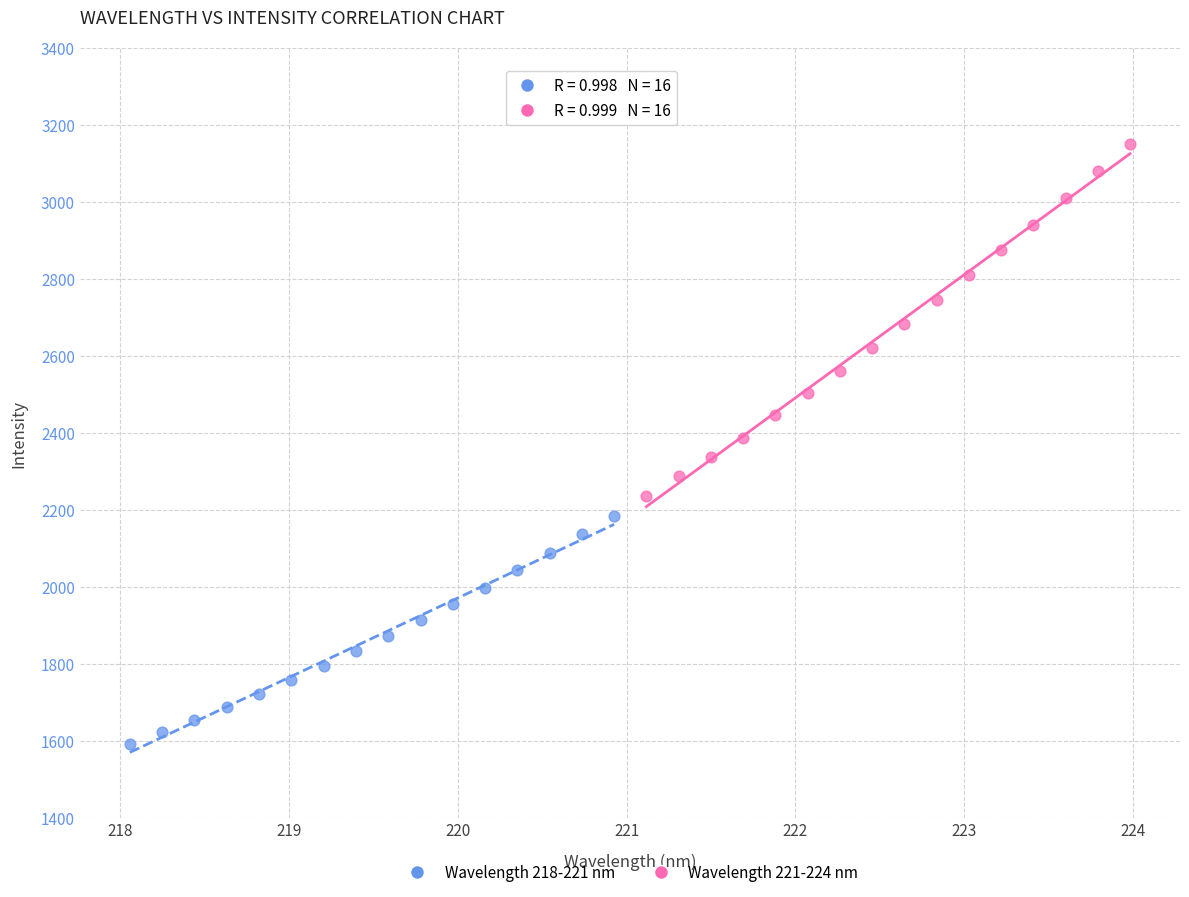

What are all the series names shown in the legend?

Wavelength 218-221 nm, Wavelength 221-224 nm